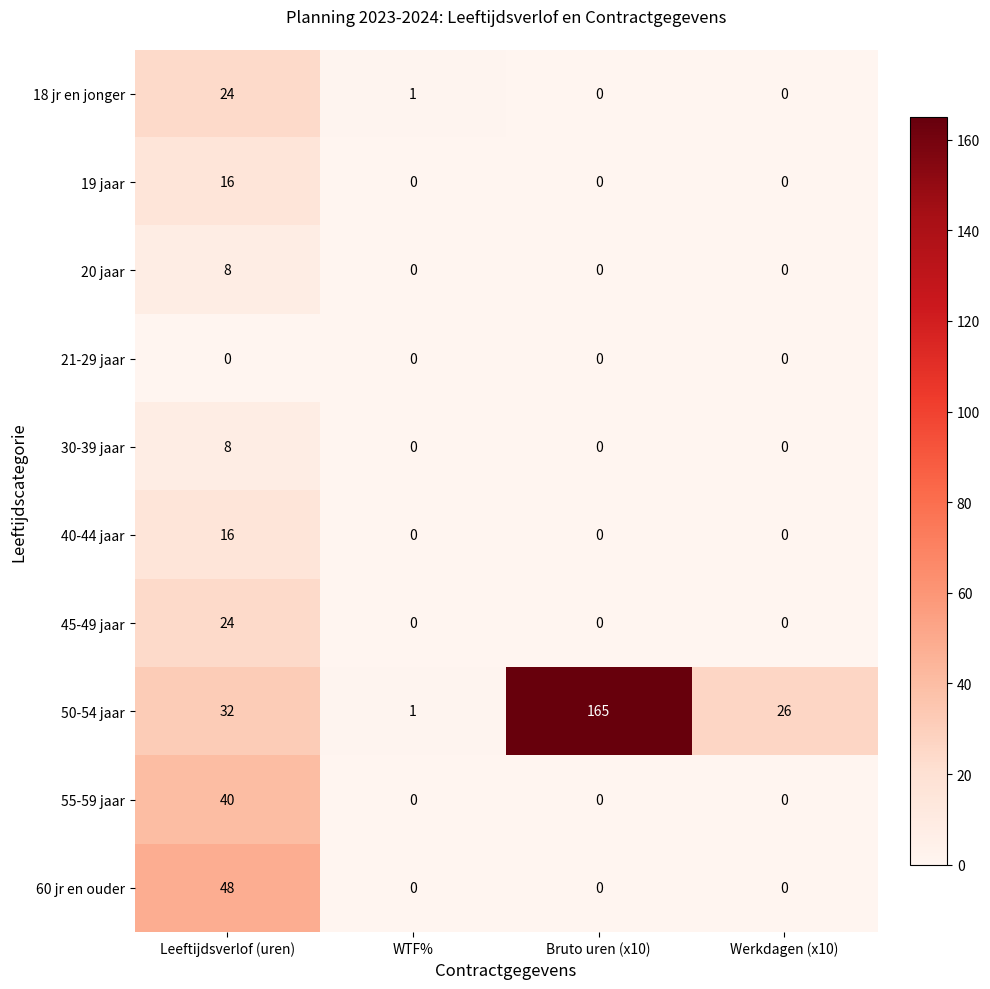

At how many categories does at least one series exceed 144?

1